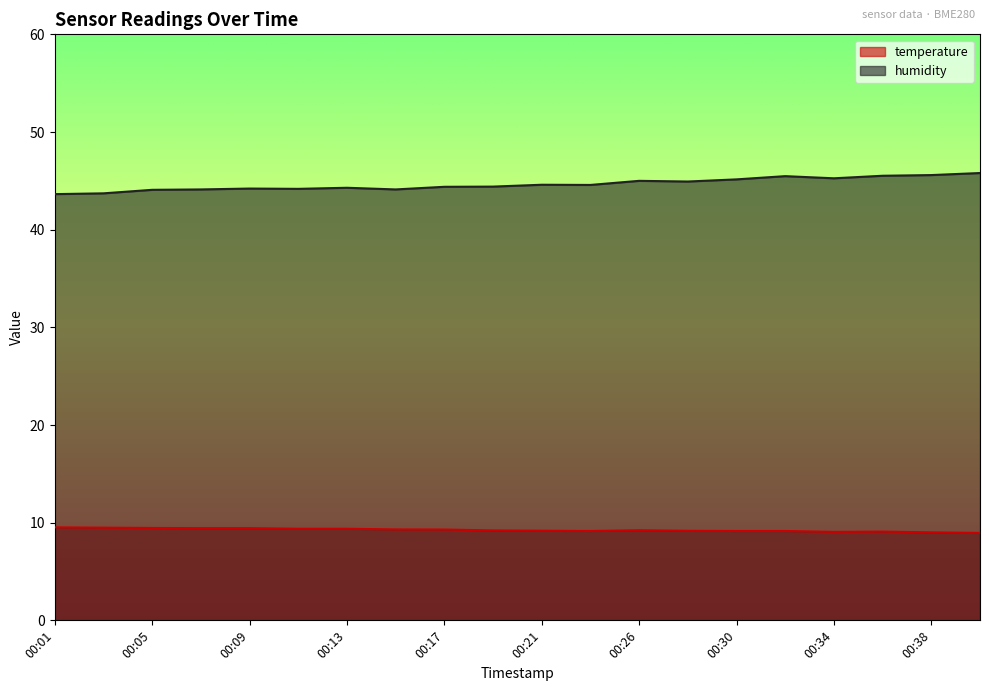

At 00:26, list the series in order from largest to smallest.

humidity, temperature